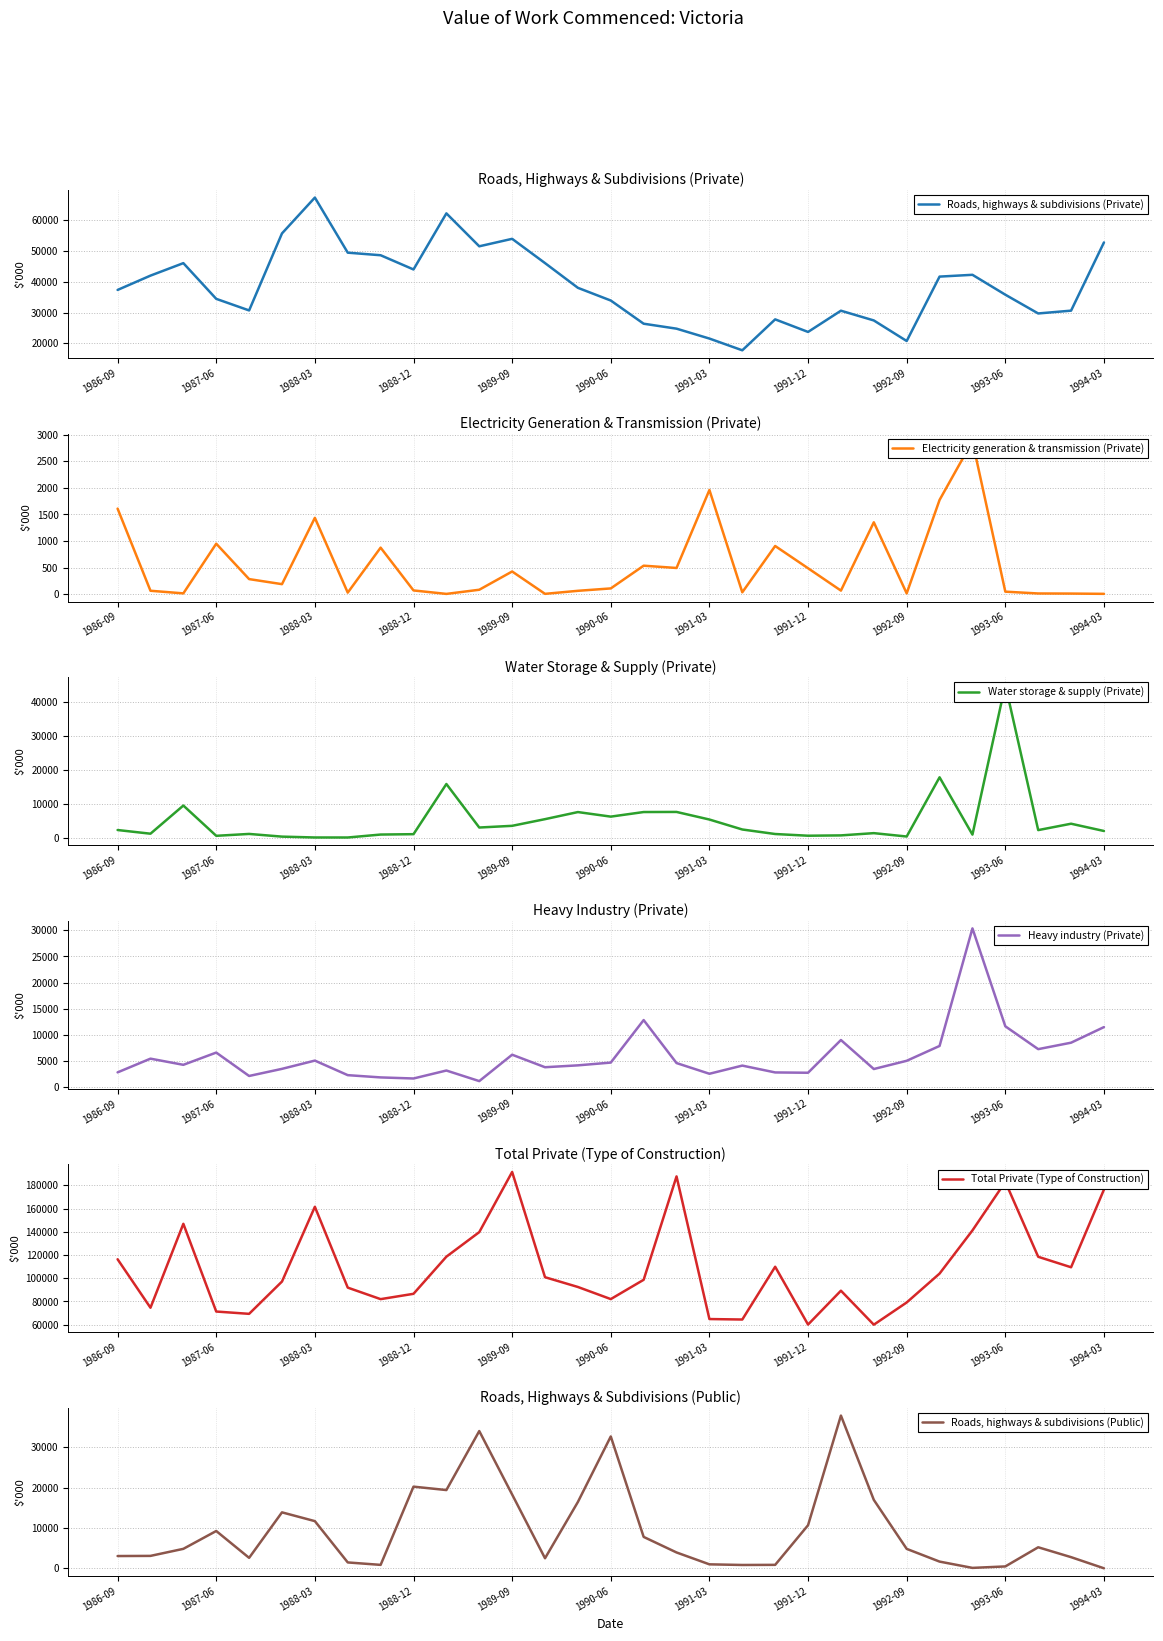

The value of Total Private (Type of Construction) at 1987-06 is 71337. True or false?

True